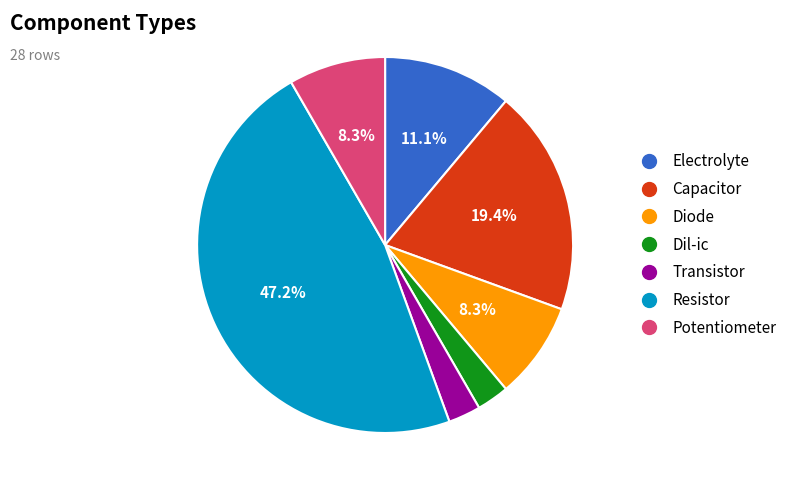

What percentage is the Dil-ic slice, to the nearest percent?

3%